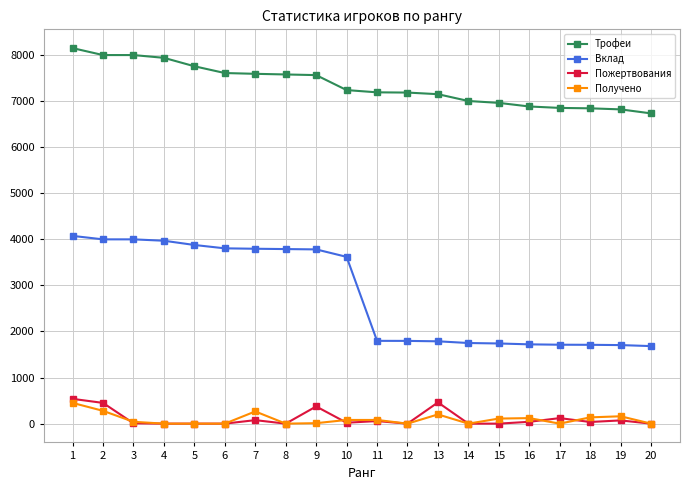

Which series has the widest spread of values?

Вклад